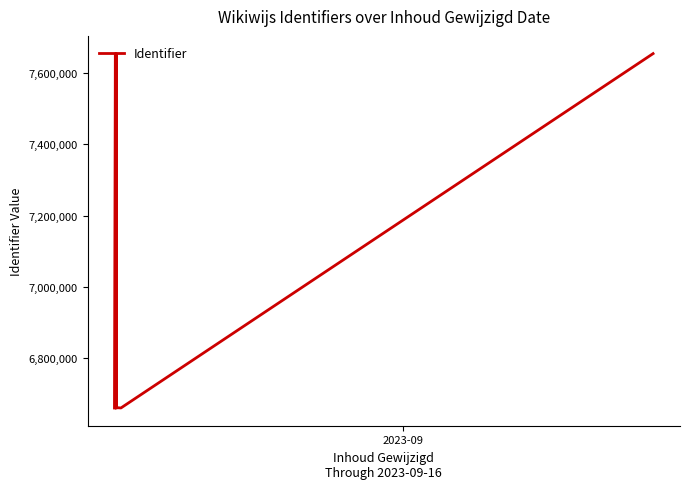

Reading right to left, what are all the values shown in this chart?

7654735	6659614	6660467	6659498	6660465	7654753	6660257	6660312	6660311	6660310	6659500	7654724	6659497